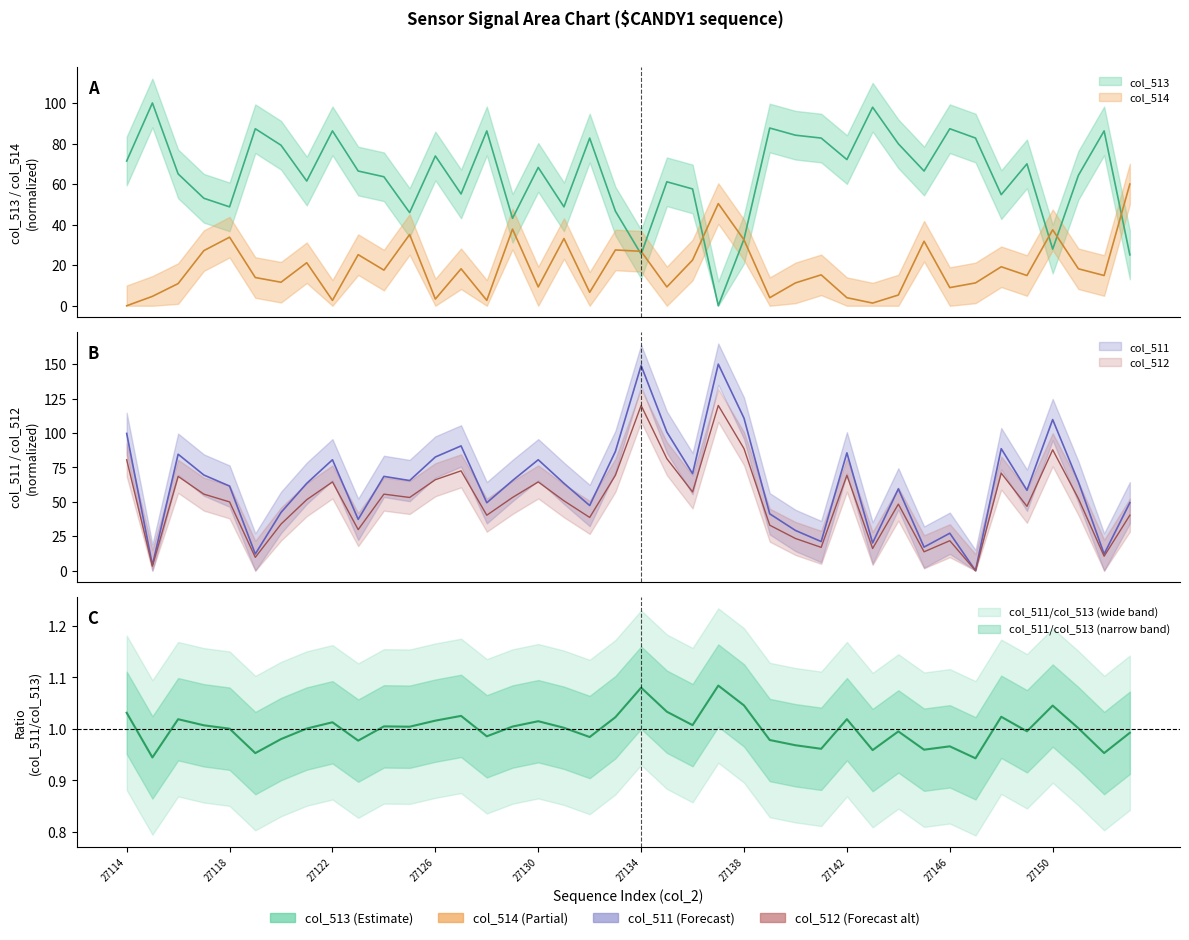

Reading left to right, list all the values displayed in this chart.

col_513: 71.4	100.0	65.0	53.0	48.8	87.3	79.2	61.5	86.2	66.4	63.6	45.9	73.9	55.1	86.2	43.1	68.2	48.8	82.7	46.6	25.4	61.1	57.6	0.0	32.9	87.6	84.1	82.7	72.1	97.9	79.9	66.4	87.3	82.7	54.8	70.0	27.9	64.3	86.2	25.1
col_514: 0.0	4.6	10.9	27.2	33.8	13.9	11.6	21.2	2.7	25.2	17.6	35.1	3.3	18.2	2.7	37.8	9.3	33.1	6.6	27.5	26.9	9.3	22.5	50.4	32.5	4.0	11.3	15.2	4.0	1.3	5.3	31.8	9.0	11.3	19.2	14.9	37.5	18.2	14.9	60.0
col_511: 99.7	4.0	84.6	69.5	61.4	12.1	42.3	63.4	80.5	37.2	68.5	65.4	82.6	90.6	49.3	65.4	80.5	63.4	47.3	86.6	149.0	100.7	70.5	150.0	110.7	41.3	29.2	21.1	85.6	20.1	59.4	17.1	27.2	0.0	88.6	58.4	109.7	64.4	12.1	49.3
col_512: 80.5	3.2	68.5	55.6	49.9	9.7	33.8	51.5	64.4	29.8	55.6	53.2	66.0	72.5	40.3	53.2	64.4	50.7	38.7	69.3	120.0	81.3	57.2	120.0	88.6	33.0	23.4	16.9	69.3	16.1	48.3	13.7	21.7	0.0	70.9	46.7	87.8	52.3	10.5	40.3